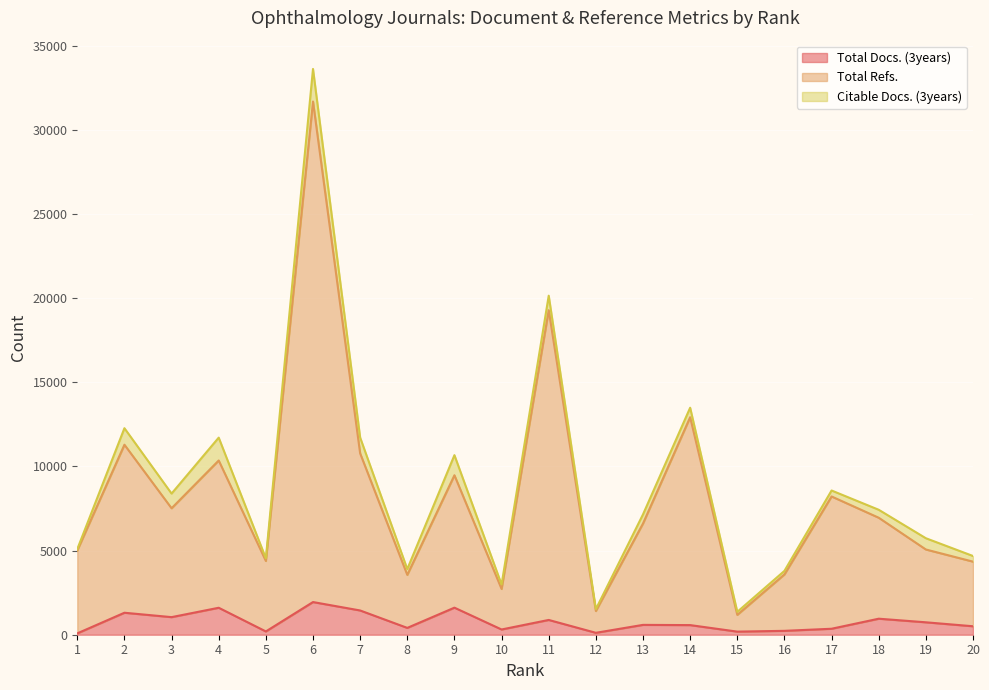

Where does the Total Refs. series first go above 6951?

2